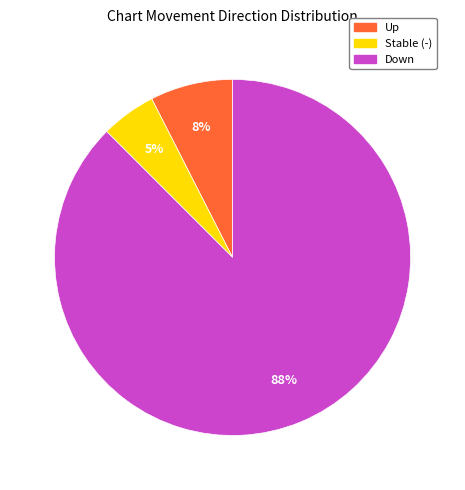

To the nearest percent, what is the average slice percentage?

33%